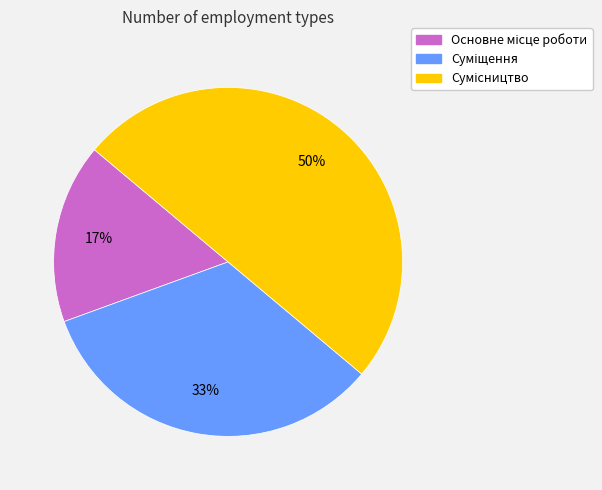

To the nearest percent, what is the average slice percentage?

33%